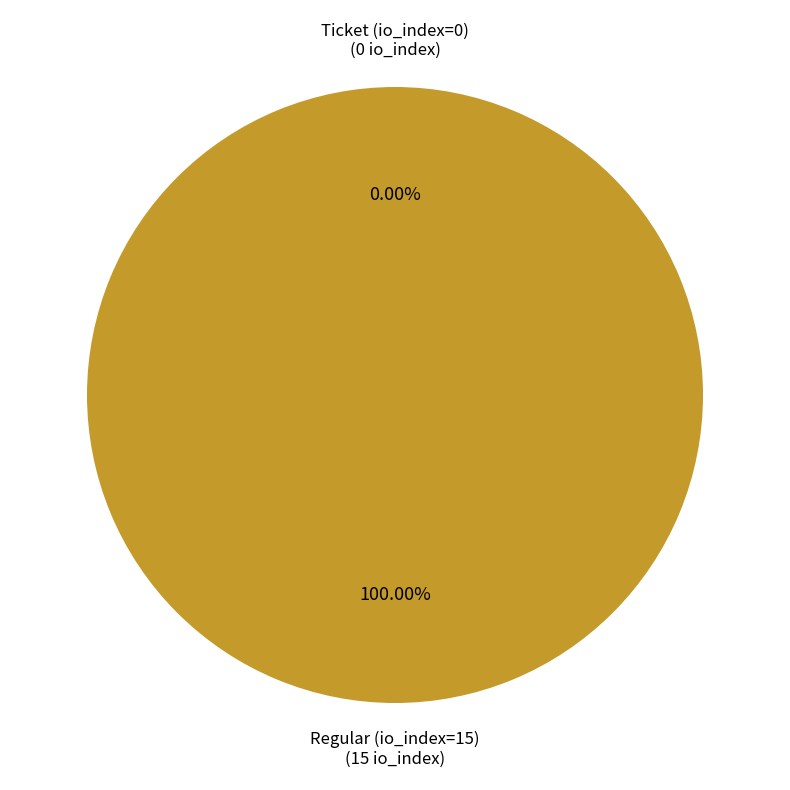

Is it true that Ticket (io_index=0) is 0% of the pie?

True